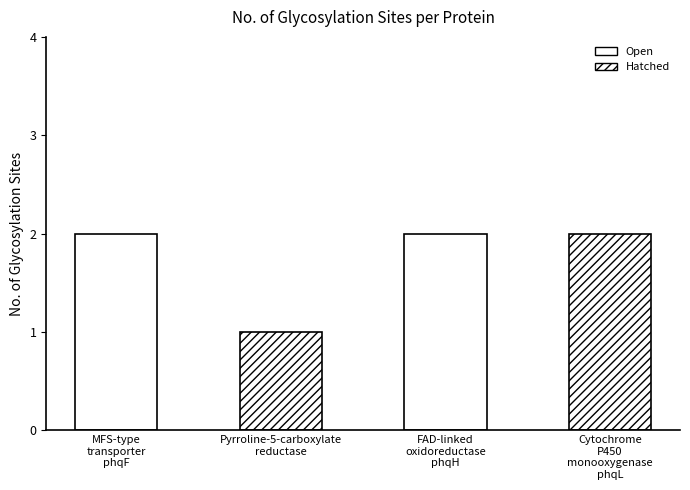

Rank the categories by value from highest to lowest.

MFS-type transporter phqF, FAD-linked oxidoreductase phqH, Cytochrome P450 monooxygenase phqL, Pyrroline-5-carboxylate reductase